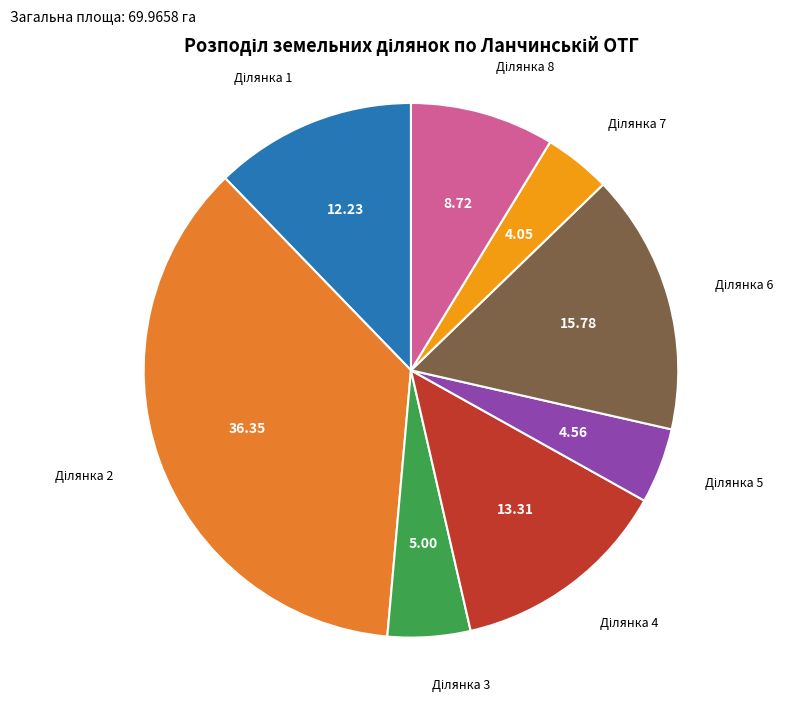

Is there a majority slice in this chart?

No